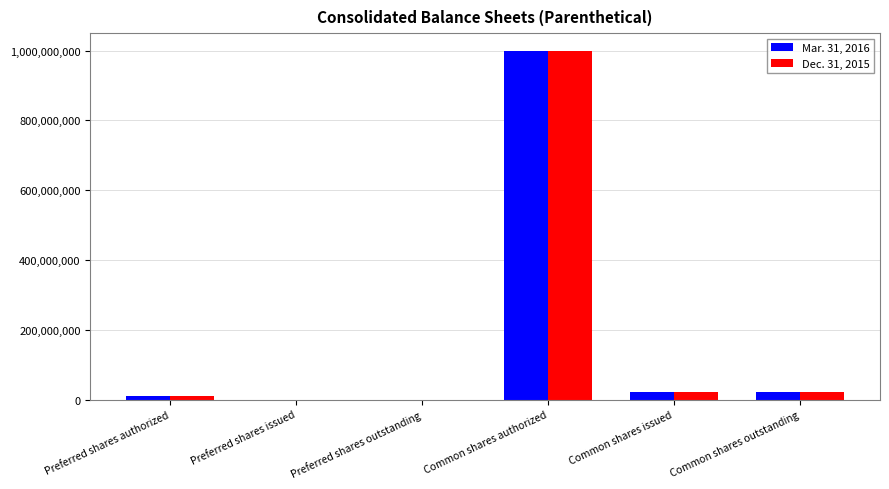

Is the value of Dec. 31, 2015 at Preferred shares issued greater than the value of Mar. 31, 2016 at Common shares authorized?

No